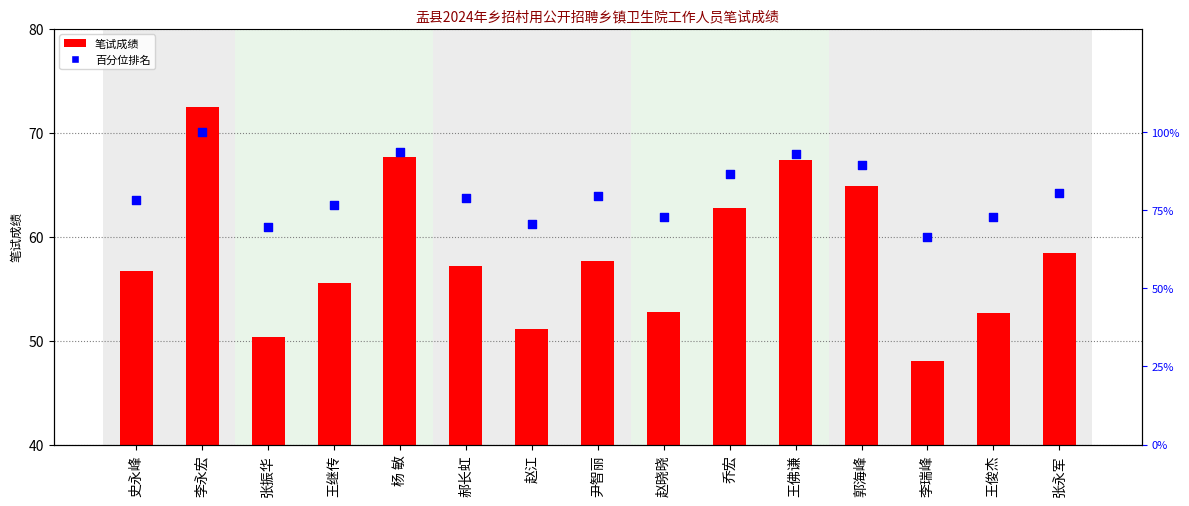

Is the value of 百分位排名 at 赵江 greater than the value of 笔试成绩 at 李瑞峰?

Yes